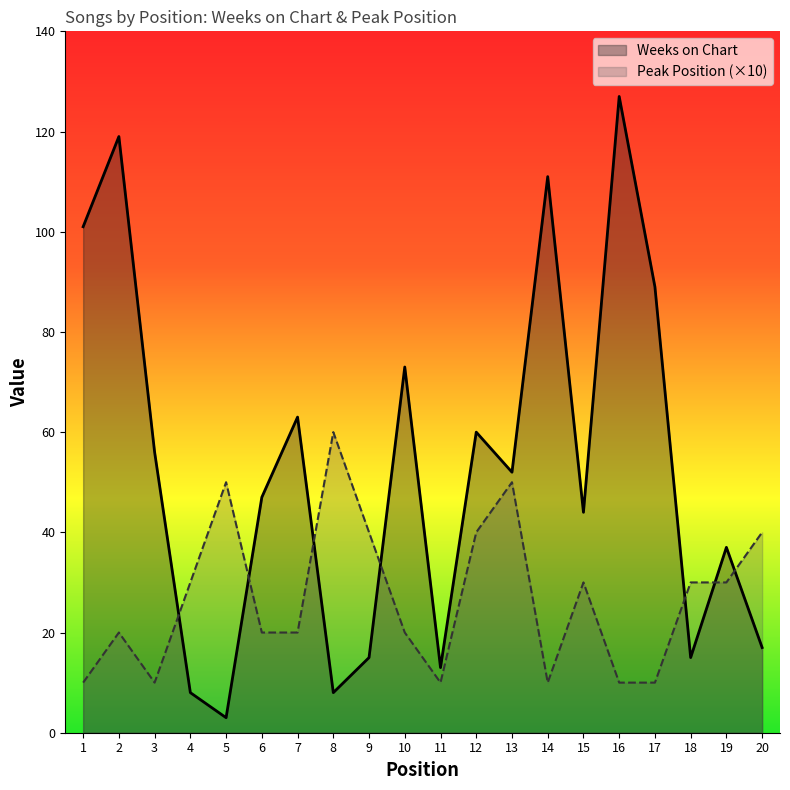

At which category does Peak Position (×10) reach its first local valley?

3